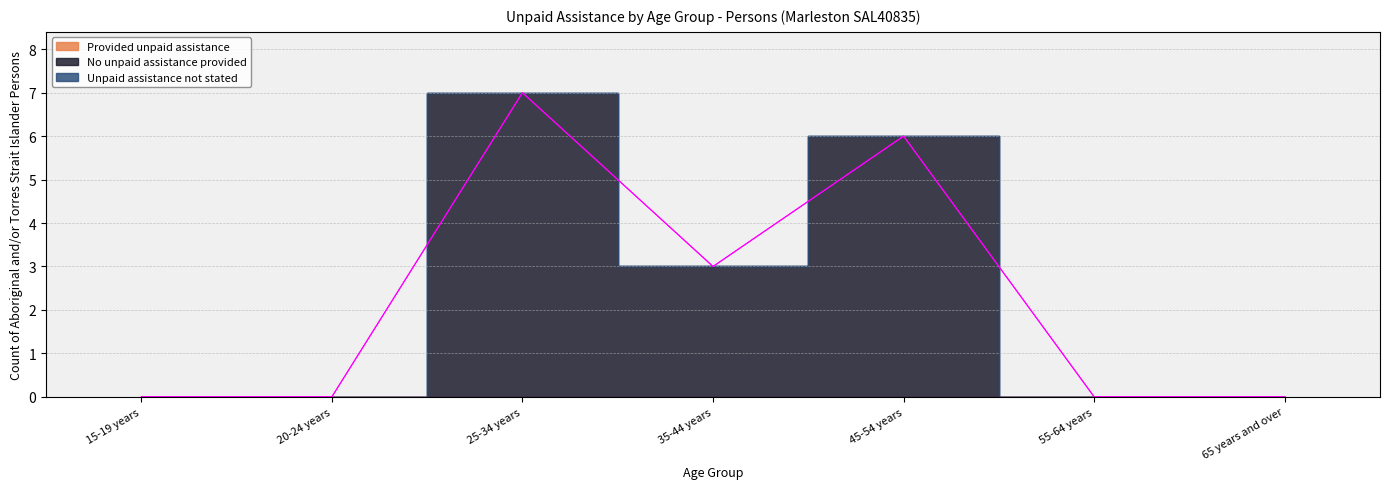

What is the approximate value of No unpaid assistance provided at 35-44 years?

3